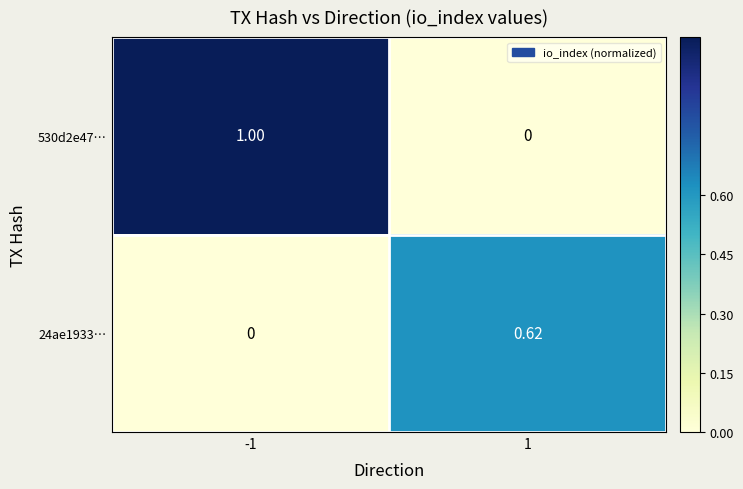

Is the value of 24ae1933… at 1 greater than the value of 530d2e47… at 1?

Yes